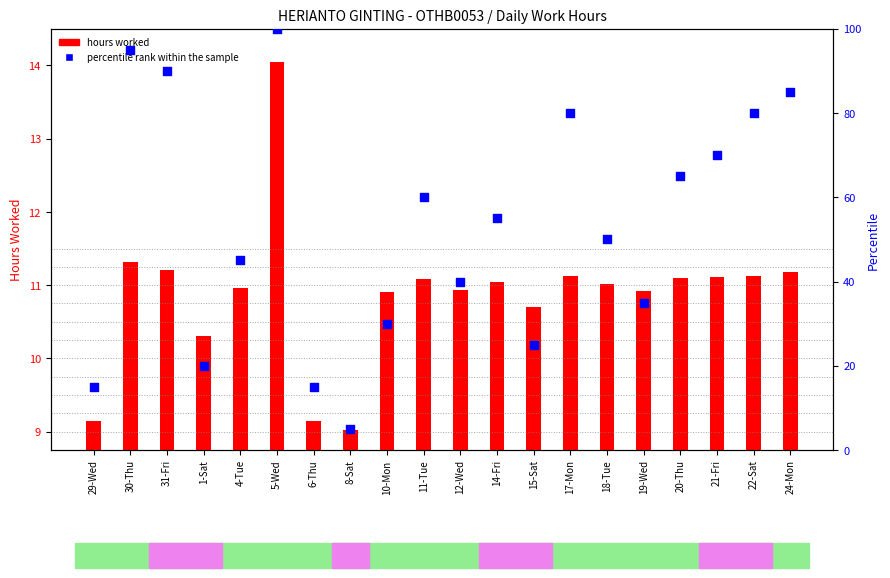

What are all the series names shown in the legend?

hours worked, percentile rank within the sample